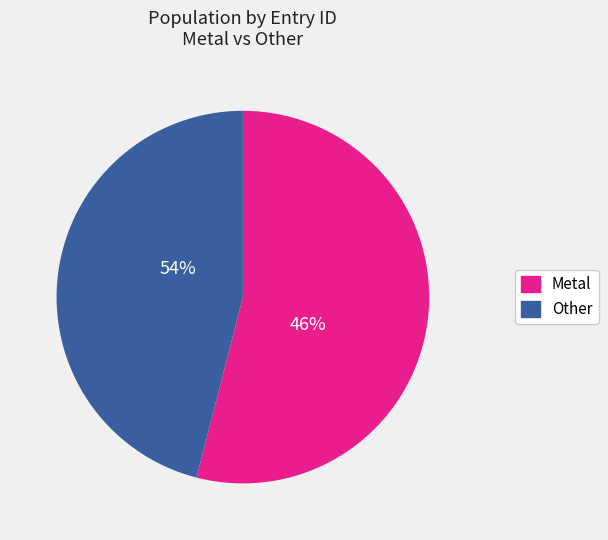

The Metal (Magnetism) slice represents 25% of the pie. True or false?

False